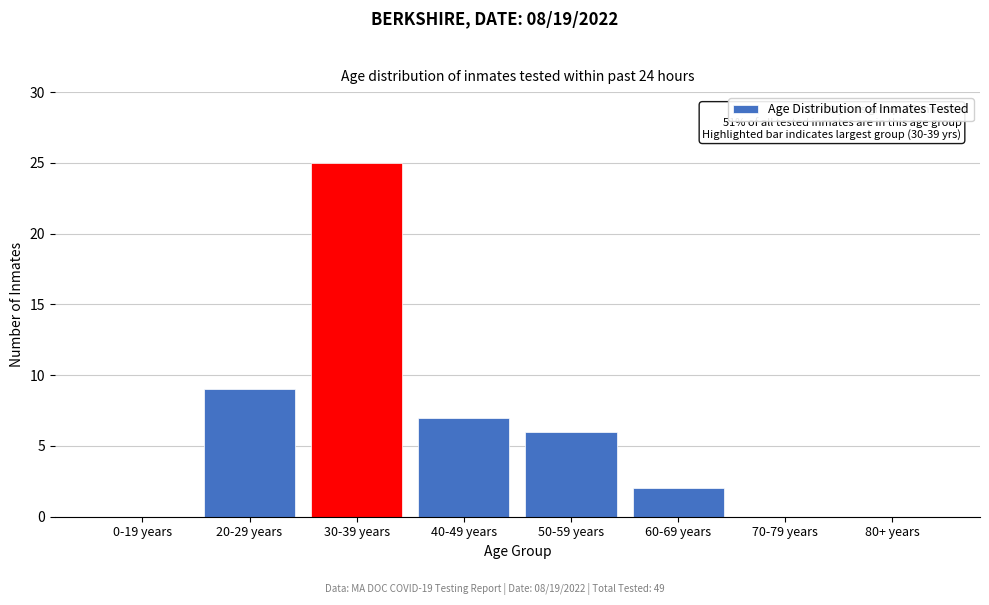

Reading left to right, list all the values displayed in this chart.

0-19 years=0	20-29 years=9	30-39 years=25	40-49 years=7	50-59 years=6	60-69 years=2	70-79 years=0	80+ years=0